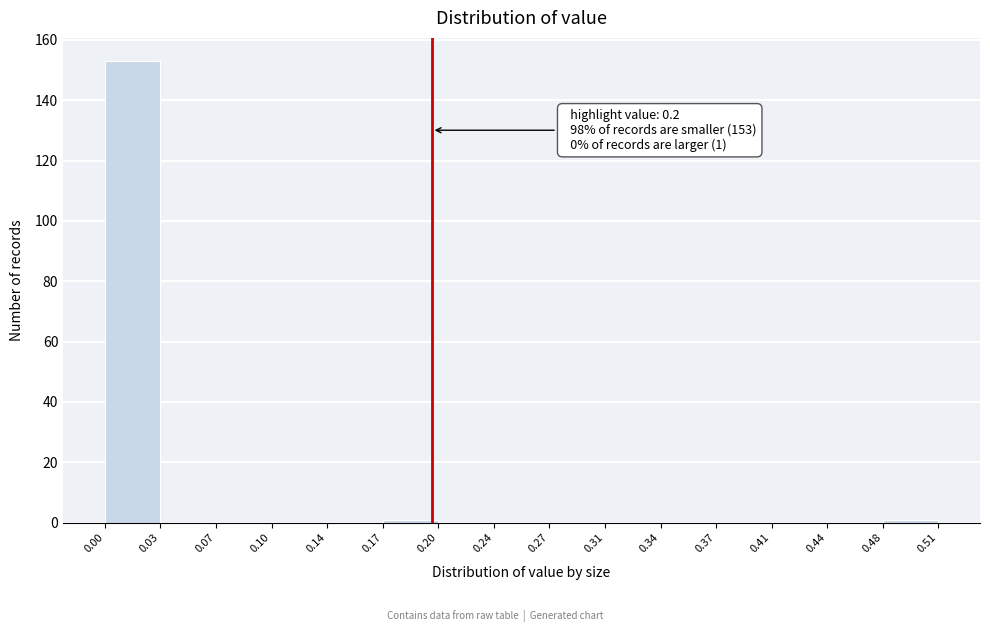

Which range on the x-axis has the tallest bar?

0.00 to 0.03